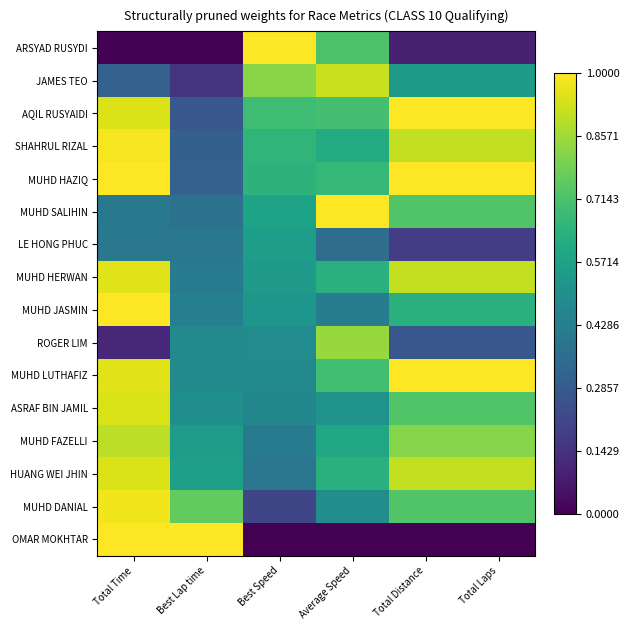

Reading right to left, transcribe all the data shown in this chart.

ARSYAD RUSYDI: Total Laps=0.1	Total Distance=0.1	Average Speed=0.7	Best Speed=1.0	Best Lap time=0.0	Total Time=0.0
JAMES TEO: Total Laps=0.5	Total Distance=0.5	Average Speed=0.9	Best Speed=0.8	Best Lap time=0.2	Total Time=0.3
AQIL RUSYAIDI: Total Laps=1.0	Total Distance=1.0	Average Speed=0.7	Best Speed=0.7	Best Lap time=0.3	Total Time=0.9
SHAHRUL RIZAL: Total Laps=0.9	Total Distance=0.9	Average Speed=0.6	Best Speed=0.7	Best Lap time=0.3	Total Time=1.0
MUHD HAZIQ: Total Laps=1.0	Total Distance=1.0	Average Speed=0.7	Best Speed=0.6	Best Lap time=0.3	Total Time=1.0
MUHD SALIHIN: Total Laps=0.7	Total Distance=0.7	Average Speed=1.0	Best Speed=0.6	Best Lap time=0.4	Total Time=0.4
LE HONG PHUC: Total Laps=0.2	Total Distance=0.2	Average Speed=0.4	Best Speed=0.6	Best Lap time=0.4	Total Time=0.4
MUHD HERWAN: Total Laps=0.9	Total Distance=0.9	Average Speed=0.6	Best Speed=0.5	Best Lap time=0.4	Total Time=1.0
MUHD JASMIN: Total Laps=0.6	Total Distance=0.6	Average Speed=0.4	Best Speed=0.5	Best Lap time=0.4	Total Time=1.0
ROGER LIM: Total Laps=0.3	Total Distance=0.3	Average Speed=0.8	Best Speed=0.5	Best Lap time=0.5	Total Time=0.1
MUHD LUTHAFIZ: Total Laps=1.0	Total Distance=1.0	Average Speed=0.7	Best Speed=0.5	Best Lap time=0.5	Total Time=1.0
ASRAF BIN JAMIL: Total Laps=0.7	Total Distance=0.7	Average Speed=0.5	Best Speed=0.5	Best Lap time=0.5	Total Time=0.9
MUHD FAZELLI: Total Laps=0.8	Total Distance=0.8	Average Speed=0.6	Best Speed=0.4	Best Lap time=0.5	Total Time=0.9
HUANG WEI JHIN: Total Laps=0.9	Total Distance=0.9	Average Speed=0.6	Best Speed=0.4	Best Lap time=0.6	Total Time=0.9
MUHD DANIAL: Total Laps=0.7	Total Distance=0.7	Average Speed=0.5	Best Speed=0.2	Best Lap time=0.8	Total Time=1.0
OMAR MOKHTAR: Total Laps=0.0	Total Distance=0.0	Average Speed=0.0	Best Speed=0.0	Best Lap time=1.0	Total Time=1.0